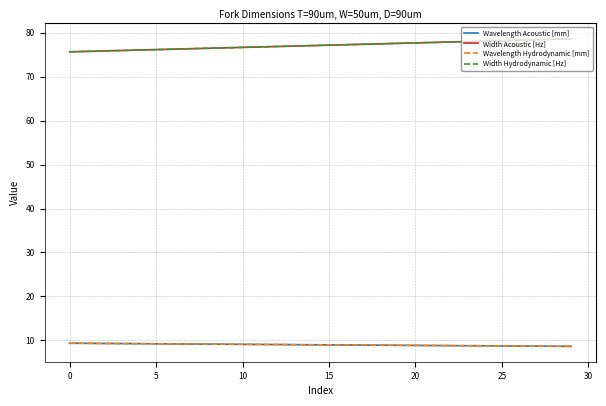

Is this an area chart (filled region under the line)?

No